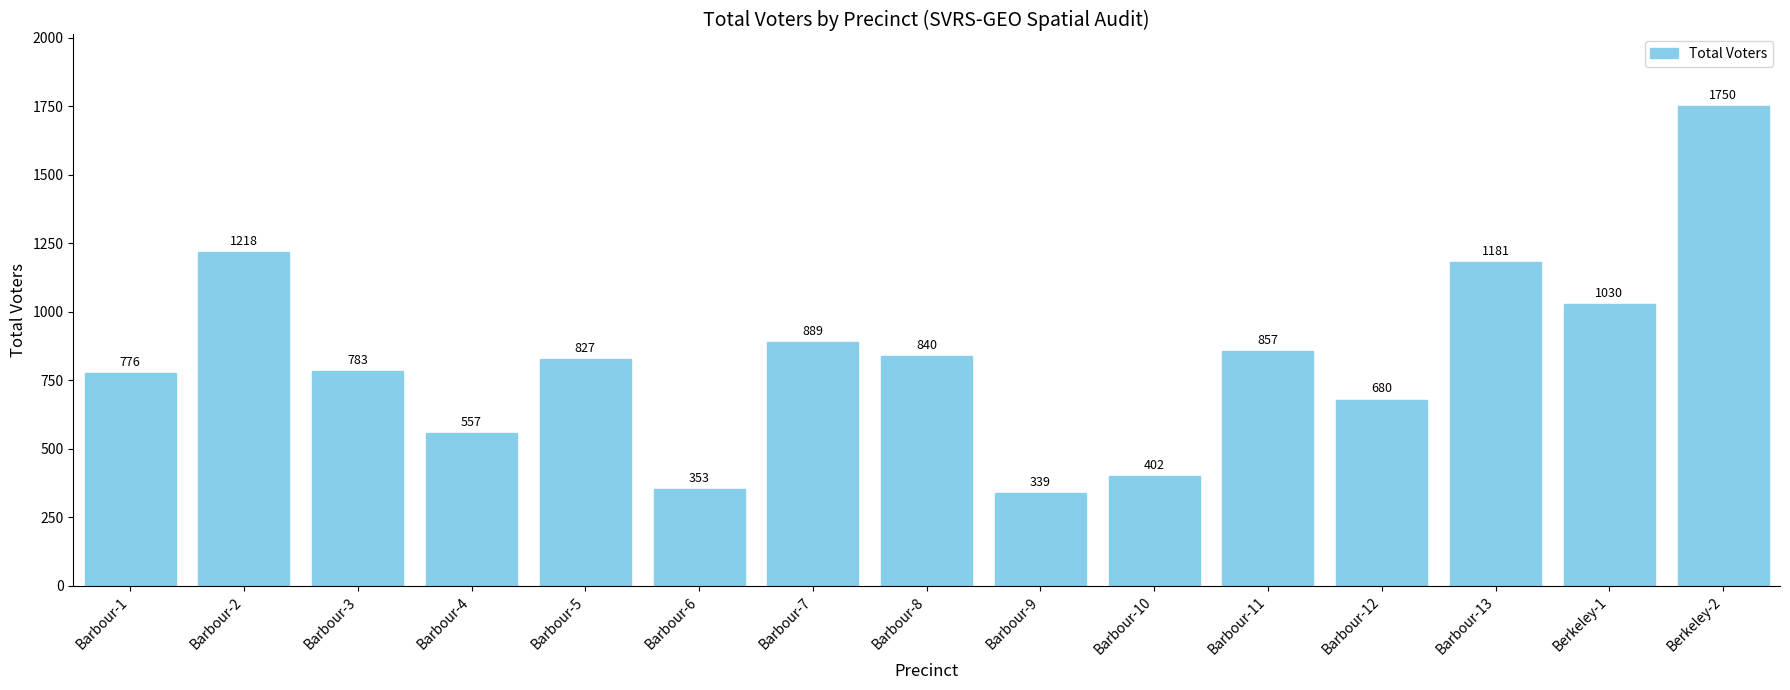

What is the sum of the values at Barbour-8 and Barbour-7?

1729